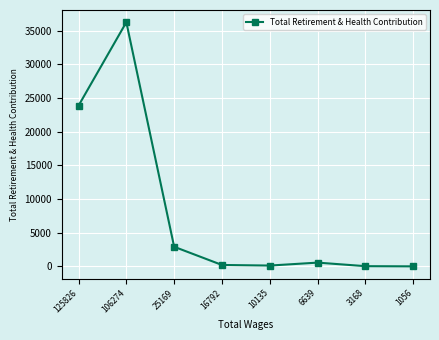

Where does the data first go above 569?

125826